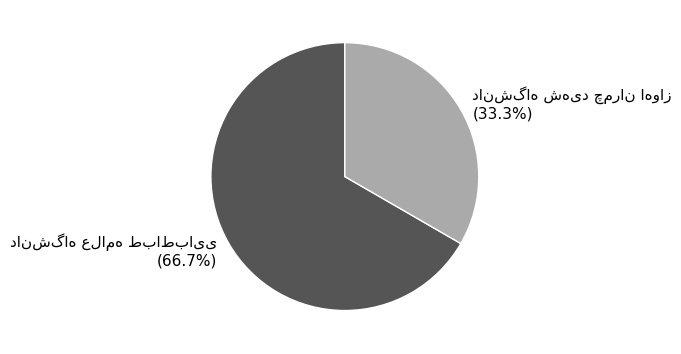

Does any single category account for the majority?

Yes